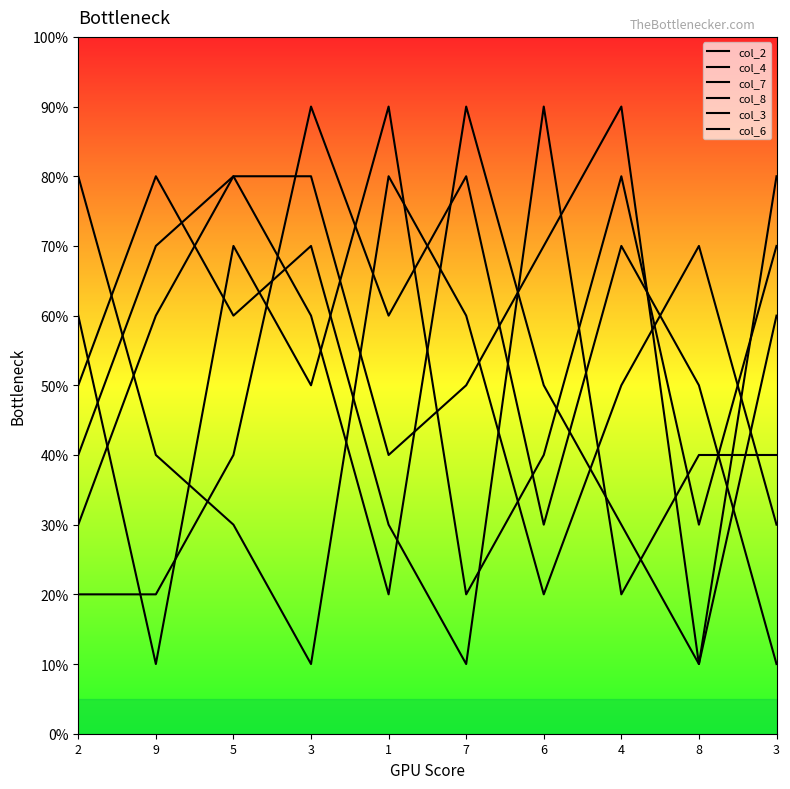

Is this an area chart (filled region under the line)?

No